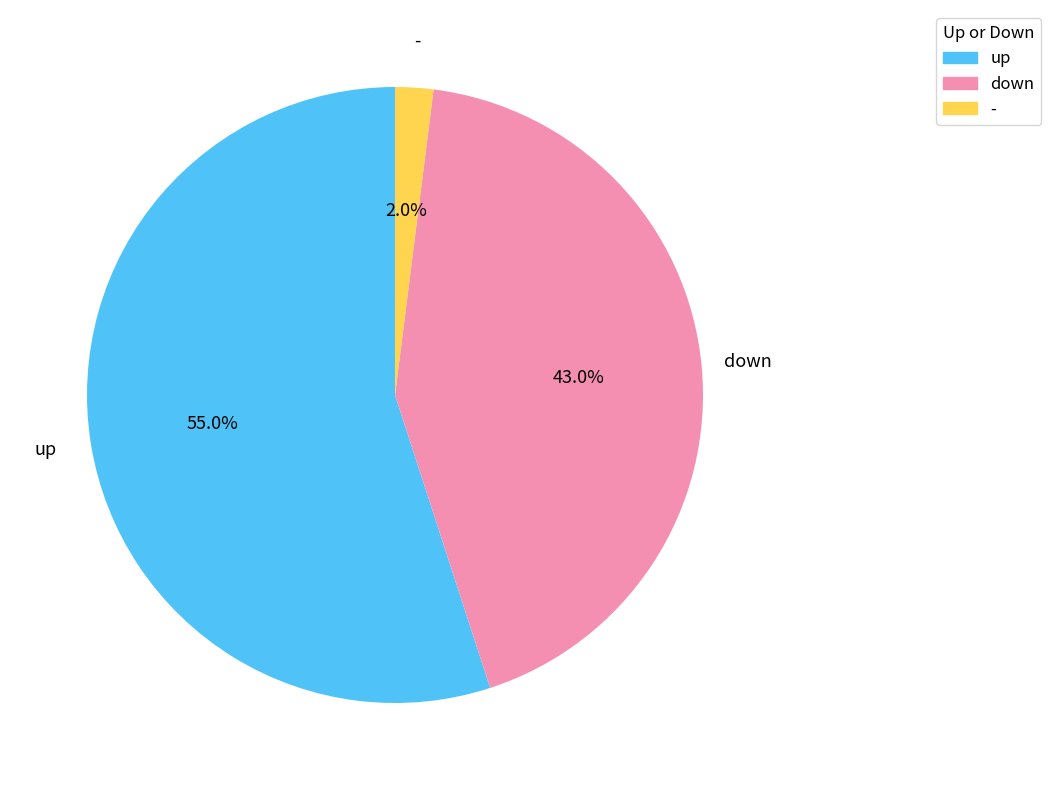

What is the total percentage of down and up?

98.0%